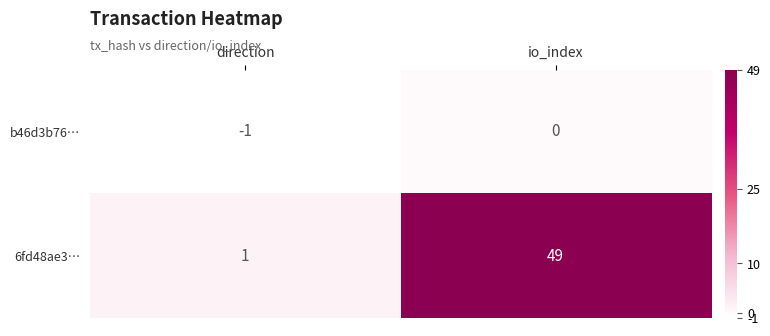

What is the approximate value of 6fd48ae3… at io_index?

49